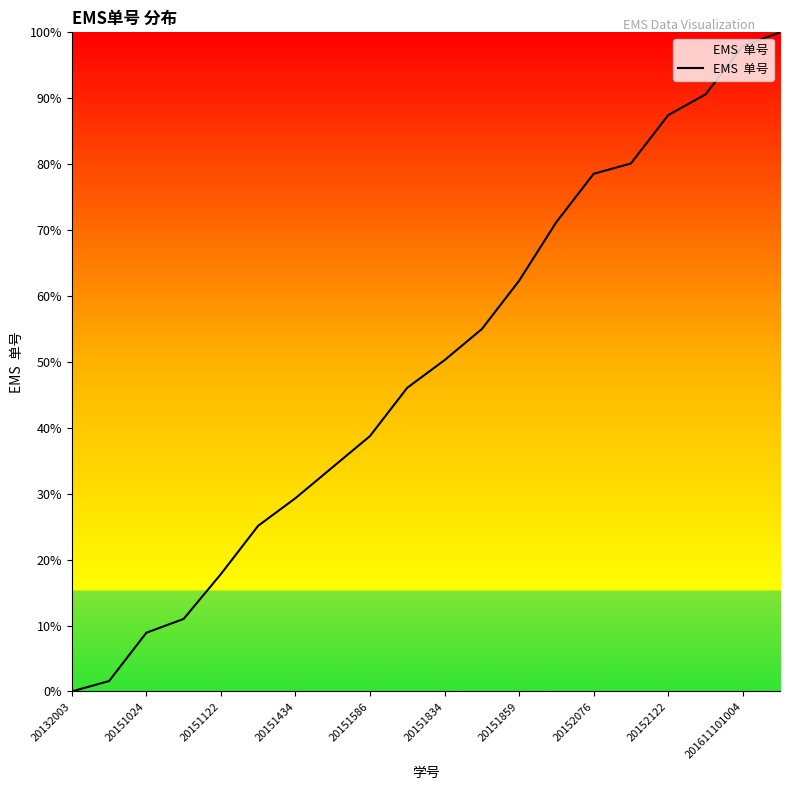

What is the maximum value shown in the chart?

100.0